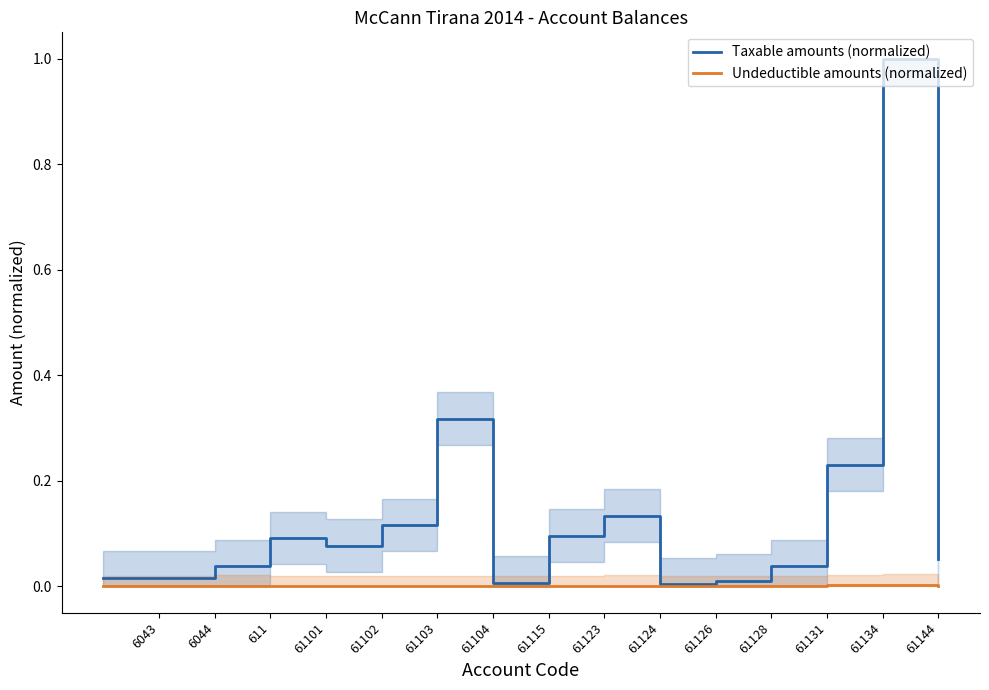

True or false: Taxable amounts (normalized) and Undeductible amounts (normalized) intersect in this chart.

False